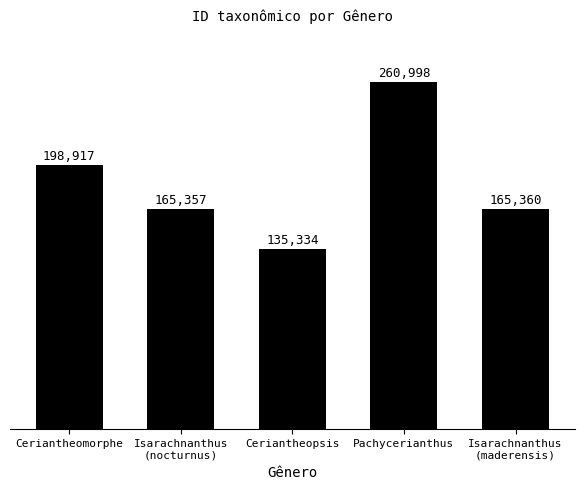

What is the change in value from Ceriantheomorphe to Isarachnanthus
(nocturnus)?

-33560